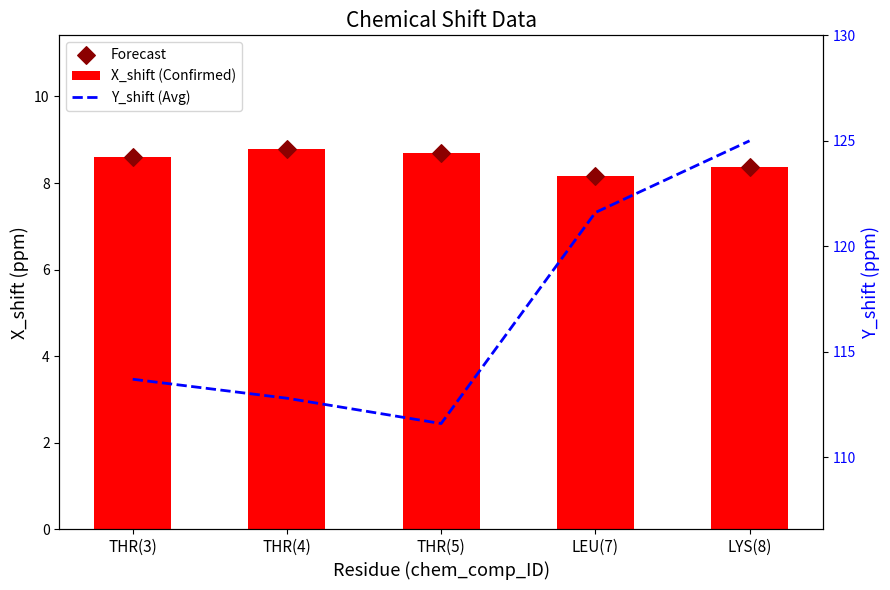

At how many categories does at least one series exceed 118?

2